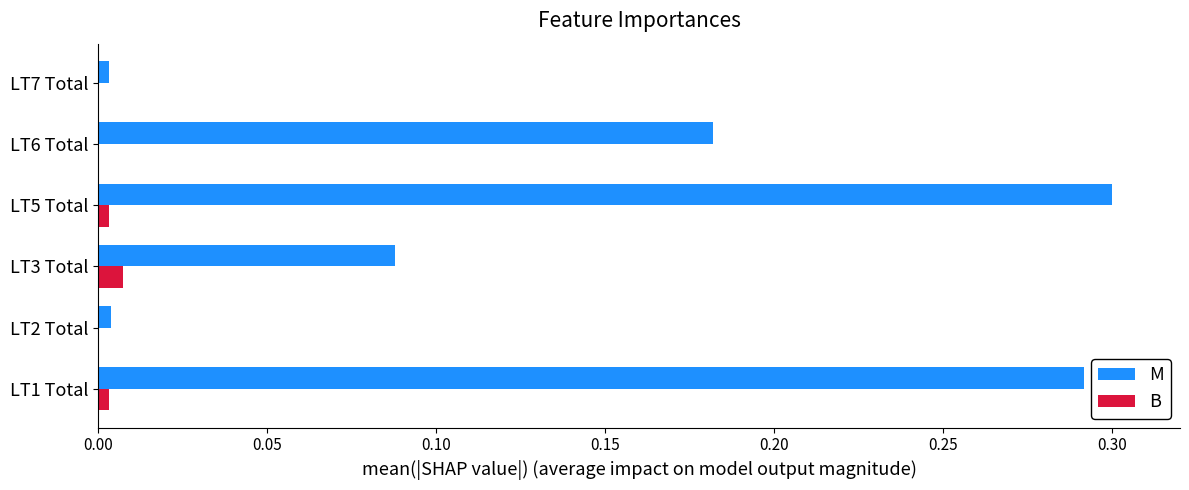

Which series changed the most between LT5 Total and LT7 Total?

M